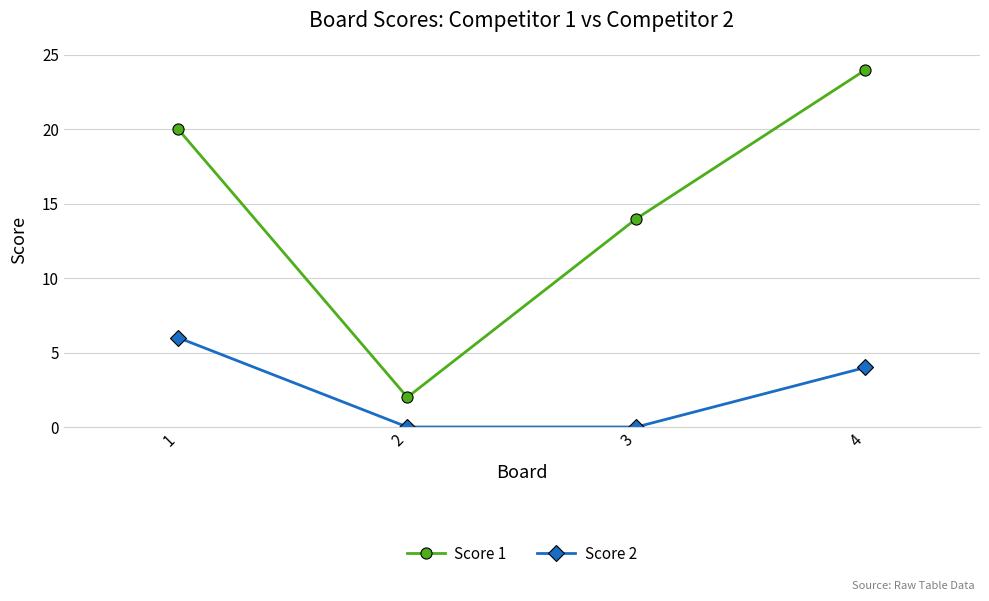

How many data points in Score 1 are less than 20?

2